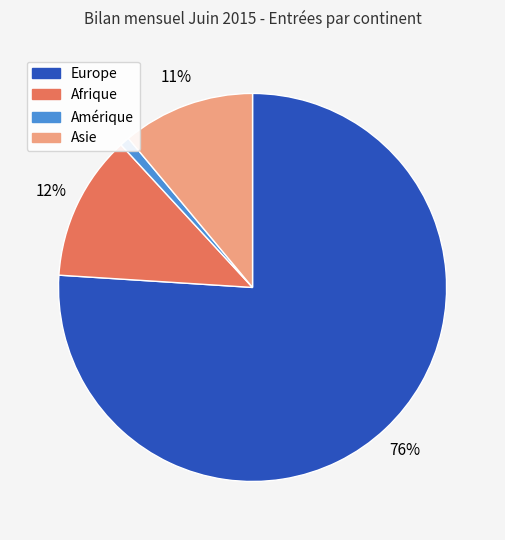

Does Europe represent more than half of the total?

Yes